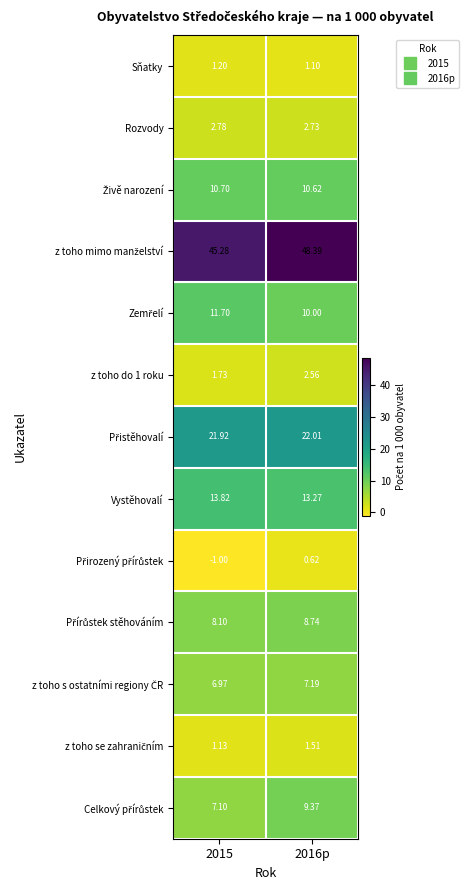

How many categories are shown in the chart?

2